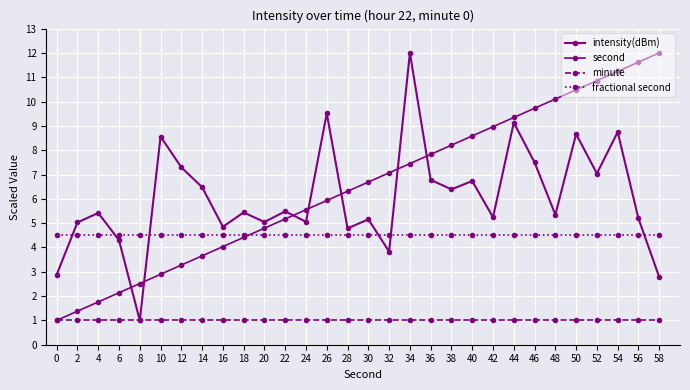

How many categories are shown in the chart?

30